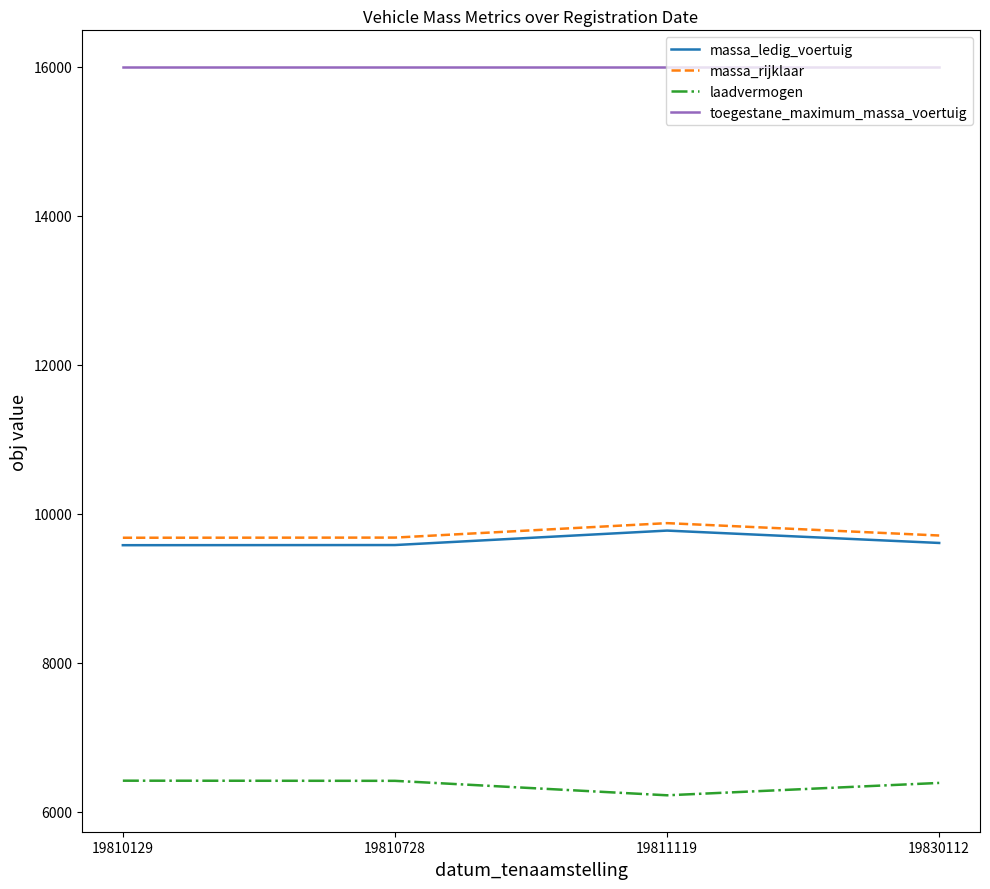

True or false: toegestane_maximum_massa_voertuig and laadvermogen cross at least once.

False